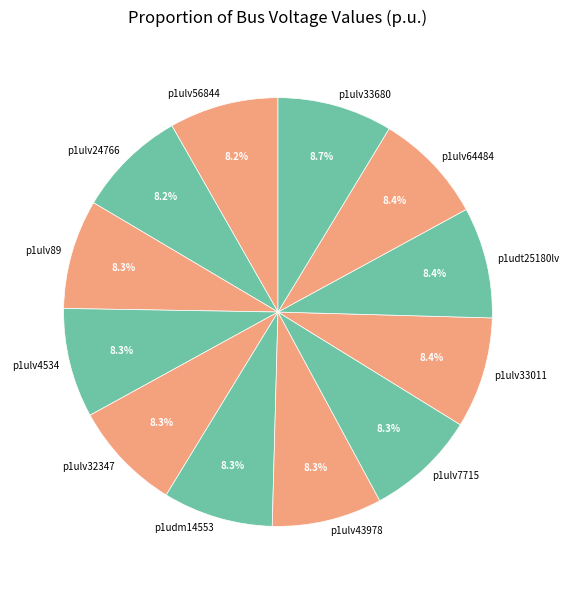

Approximately how many times larger is the value at p1ulv33680 compared to p1ulv7715?

1.0